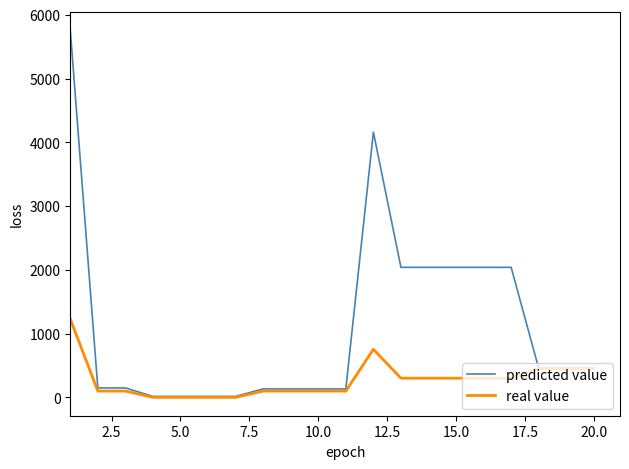

Which series has the largest total across all categories?

predicted value